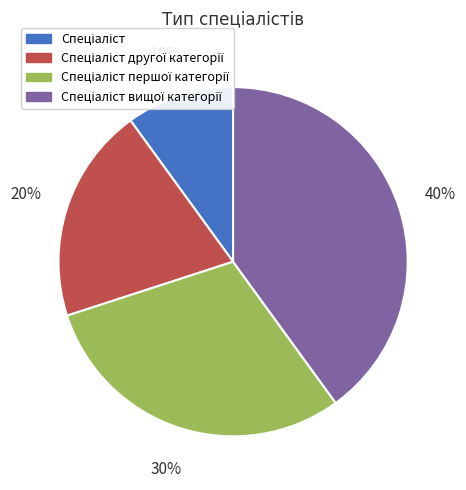

To the nearest percent, what is the difference between the largest and smallest slice percentages?

30%